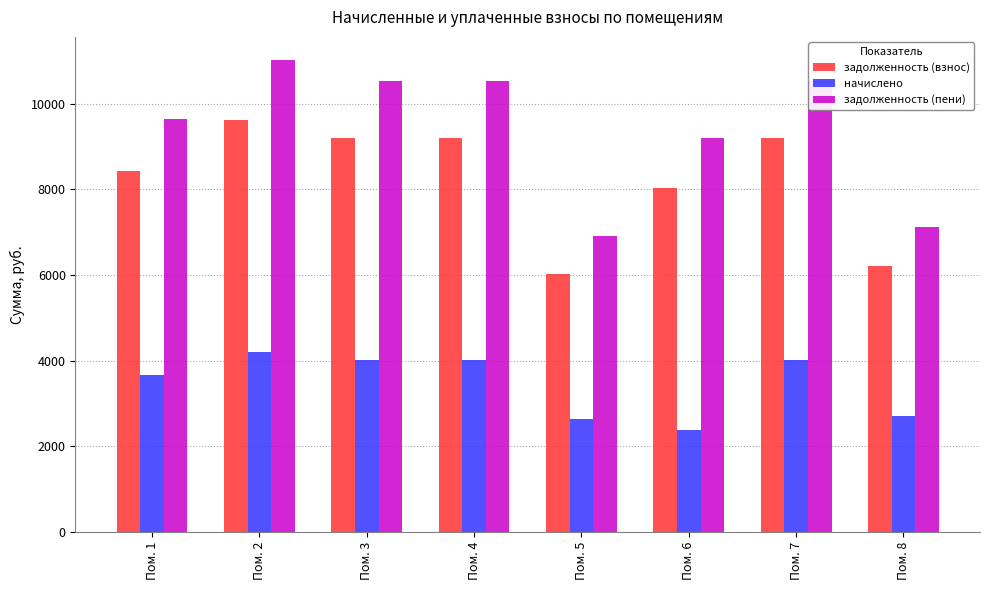

Which series has the largest total across all categories?

задолженность (пени)